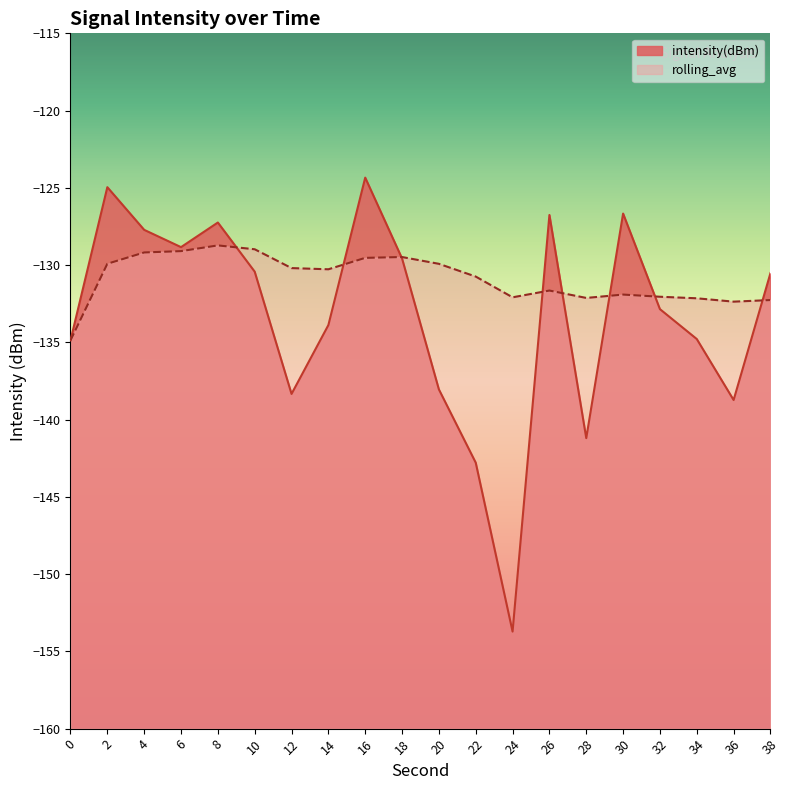

True or false: intensity(dBm) has more than 2 points higher than both neighbors.

True